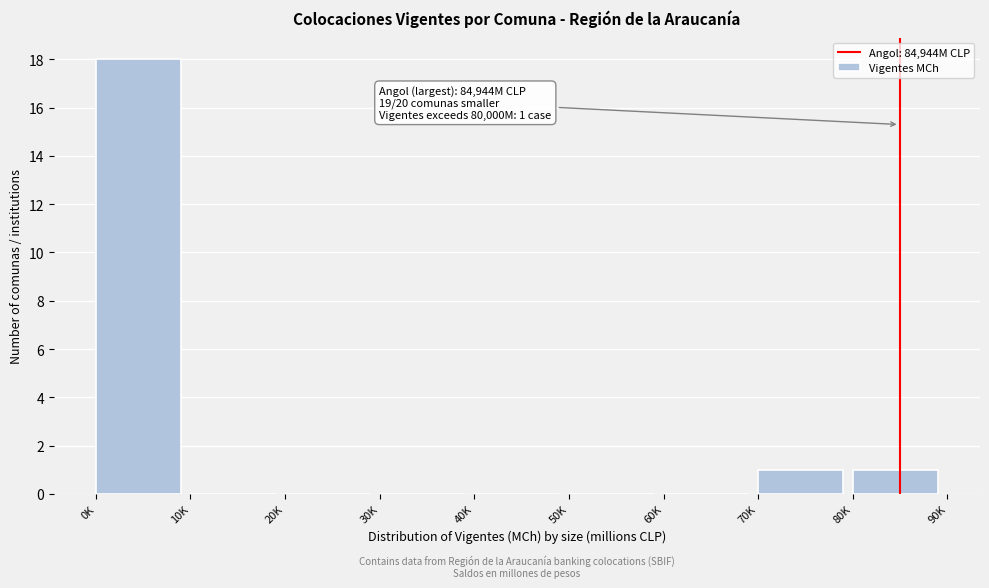

Reading right to left, extract all data points from this chart.

80K=1	70K=1	60K=0	50K=0	40K=0	30K=0	20K=0	10K=0	0K=18